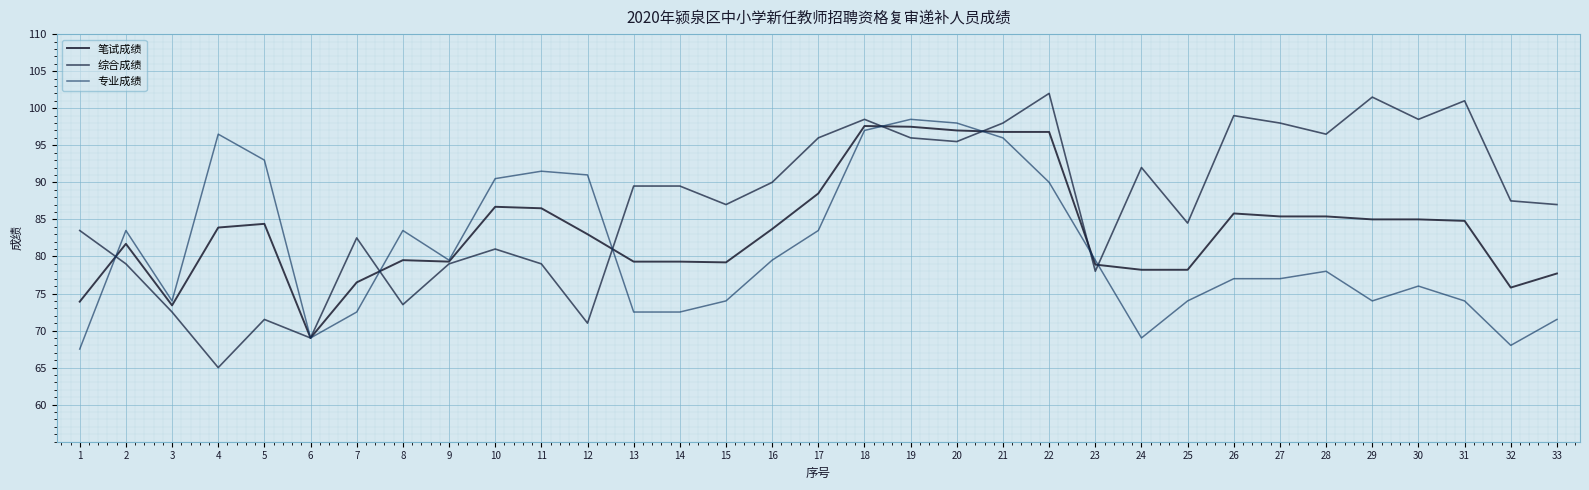

What is the total value across all series at 29?

260.5